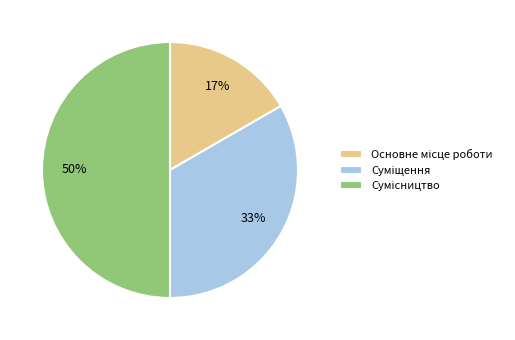

To the nearest percent, what is the difference between the largest and smallest slice percentages?

33%